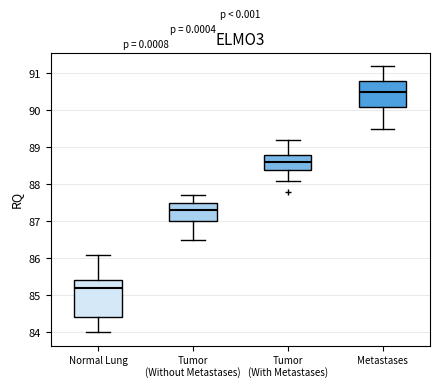

Reading left to right, read every box against the y-axis: the position of its median line, the range the box covers, and the ends of its whiskers. The values are not printed on the chart, so give them approximately, as read against the axis.

Normal Lung: median 85.2, box 84.4 to 85.4, whiskers 84.0 to 86.1
Tumor (Without Metastases): median 87.3, box 87.0 to 87.5, whiskers 86.5 to 87.7
Tumor (With Metastases): median 88.6, box 88.4 to 88.8, whiskers 88.1 to 89.2
Metastases: median 90.5, box 90.1 to 90.8, whiskers 89.5 to 91.2